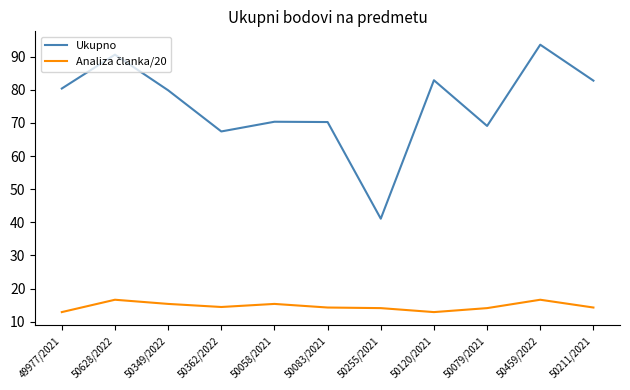

Which series has the largest range (max minus min)?

Ukupno